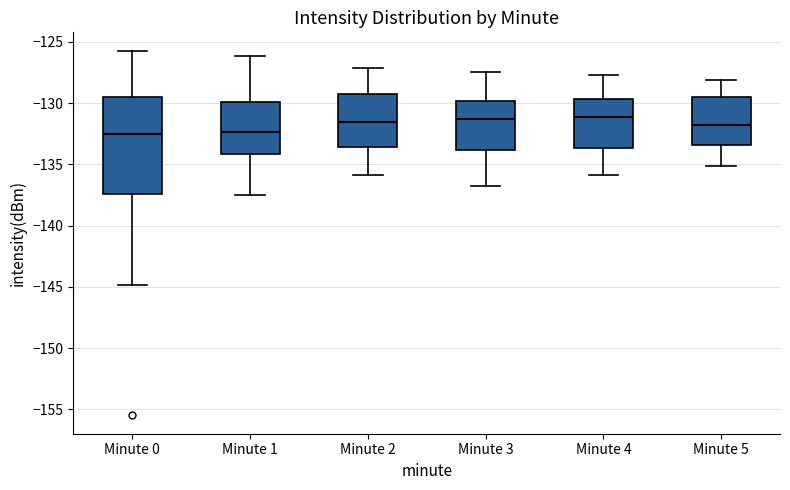

Reading left to right, transcribe this box plot: for each box, give where its median line is, the range the box spans, and where its two whiskers end, as read against the y-axis. The values are not printed on the chart, so give them approximately, as read against the axis.

Minute 0: median -132.5, box -137.5 to -129.5, whiskers -145.0 to -125.5
Minute 1: median -132.5, box -134.0 to -130.0, whiskers -137.5 to -126.0
Minute 2: median -131.5, box -133.5 to -129.0, whiskers -136.0 to -127.0
Minute 3: median -131.5, box -134.0 to -130.0, whiskers -137.0 to -127.5
Minute 4: median -131.0, box -133.5 to -129.5, whiskers -136.0 to -127.5
Minute 5: median -132.0, box -133.5 to -129.5, whiskers -135.0 to -128.0